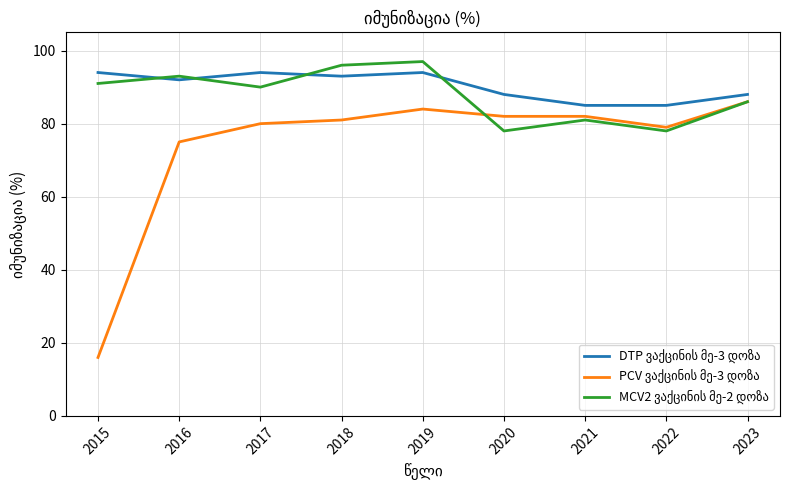

At which category does the chart reach its minimum across all series?

2015